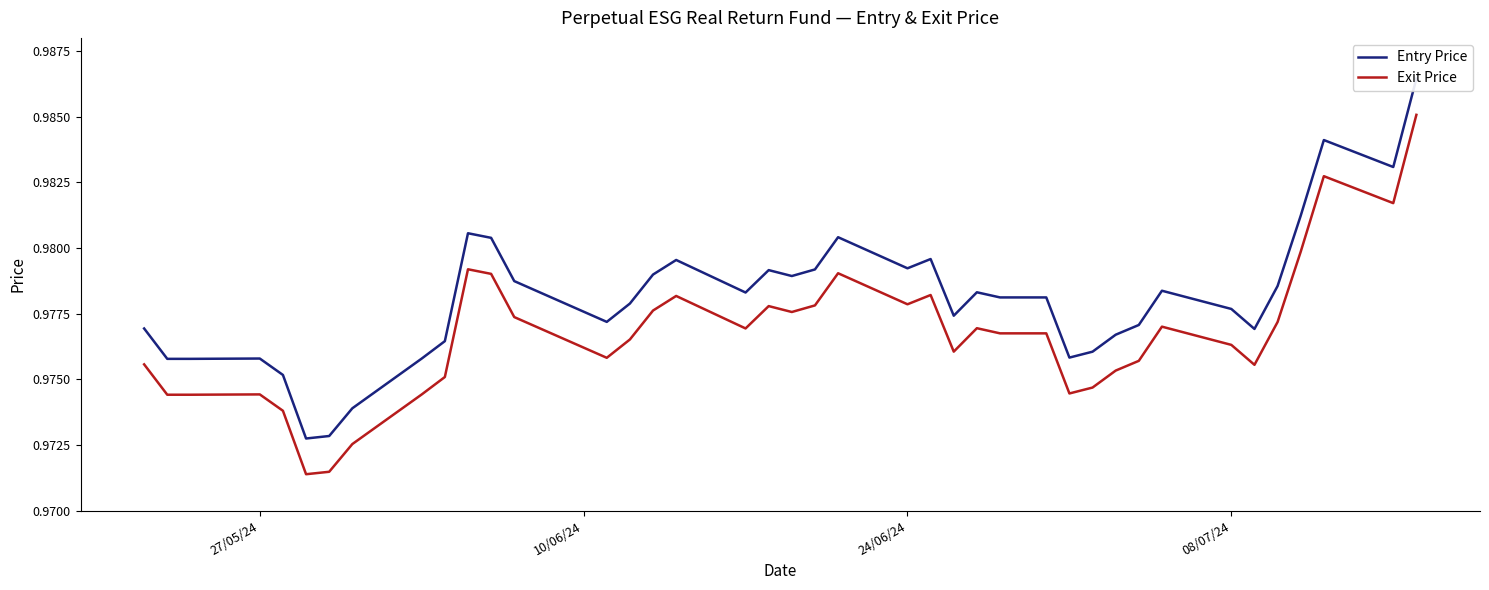

What is the maximum value for Exit Price?

1.0